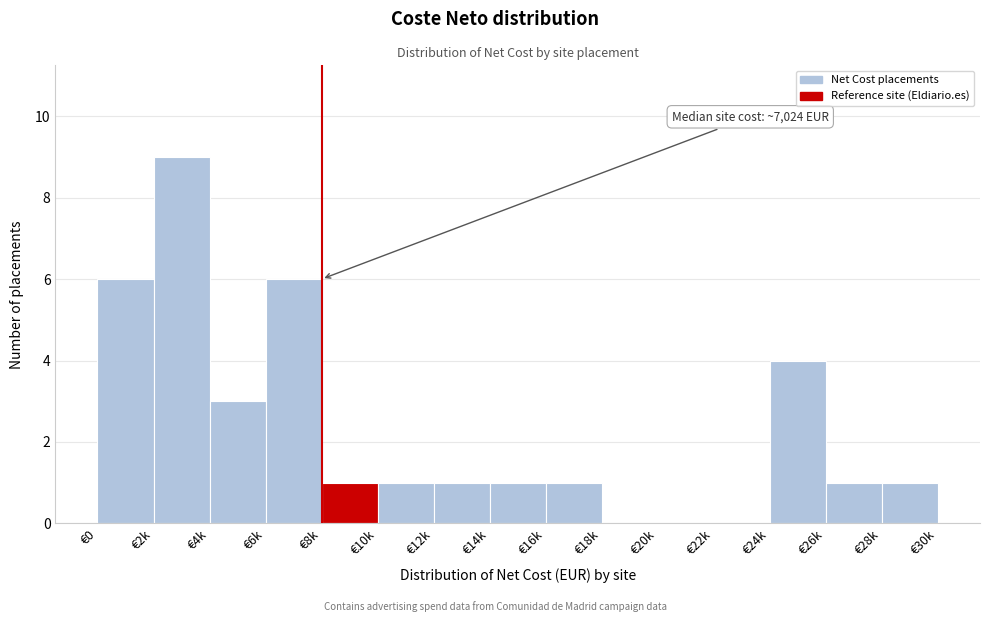

Reading left to right, list all the values displayed in this chart.

€0=6	€2k=9	€4k=3	€6k=6	€8k=1	€10k=1	€12k=1	€14k=1	€16k=1	€18k=0	€20k=0	€22k=0	€24k=4	€26k=1	€28k=1